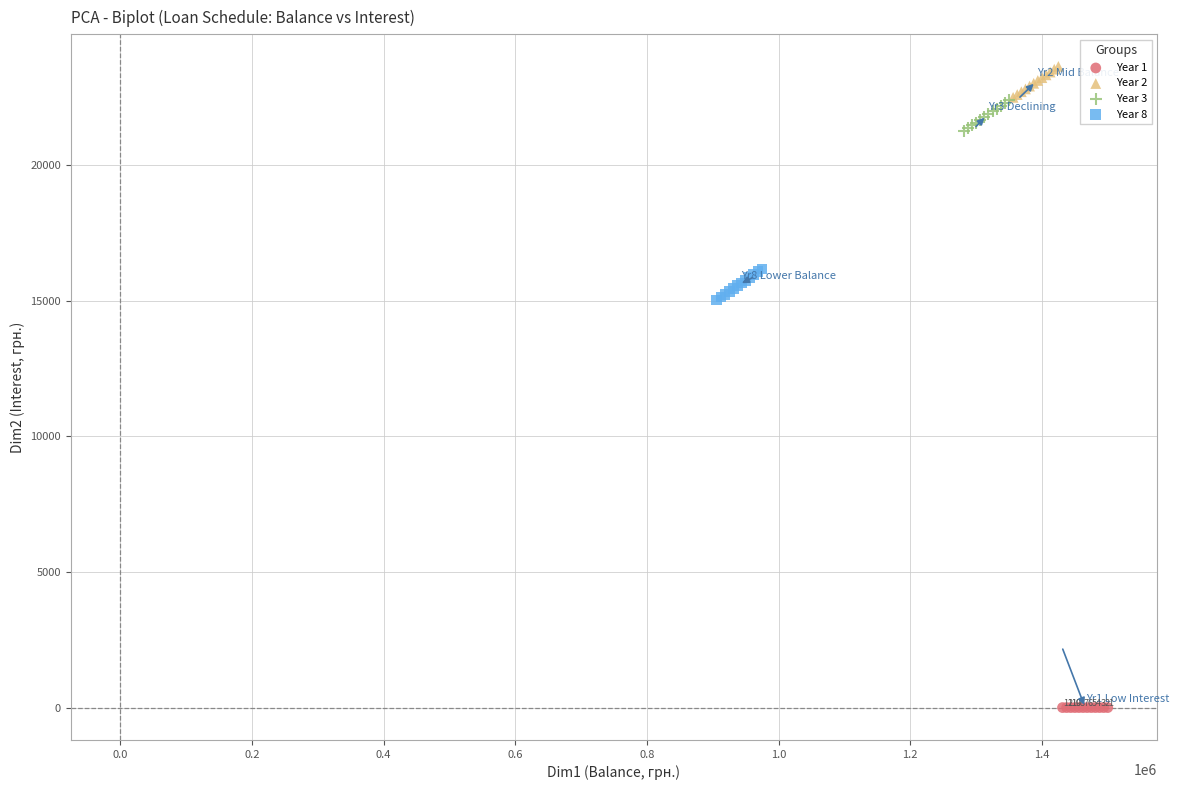

Which series contains the highest Y value?

Year 2